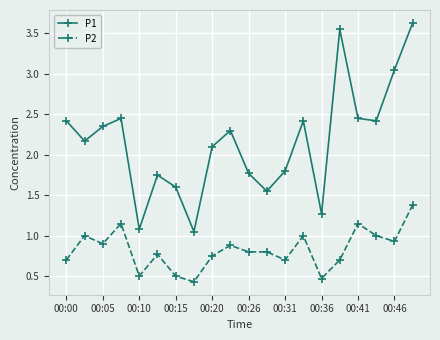

What is the maximum value shown in the chart?

3.6